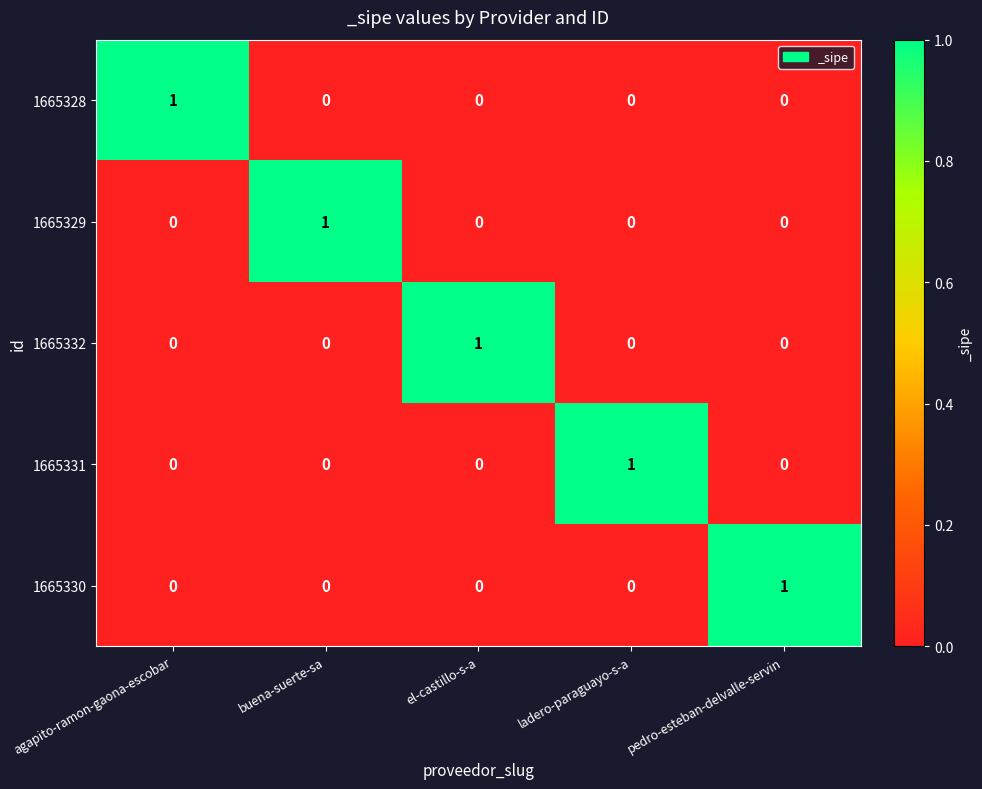

What is the difference between the highest and lowest values at ladero-paraguayo-s-a?

1